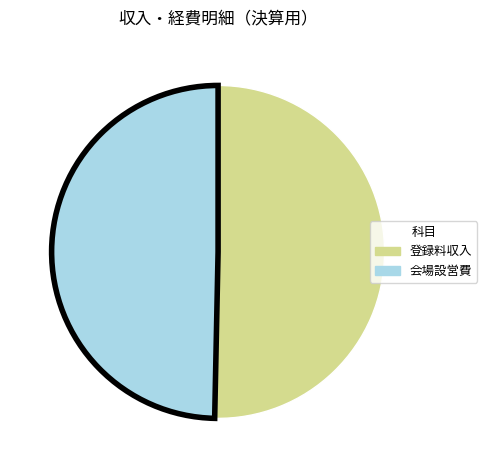

Which has a higher value, 会場設営費 or 登録料収入?

登録料収入